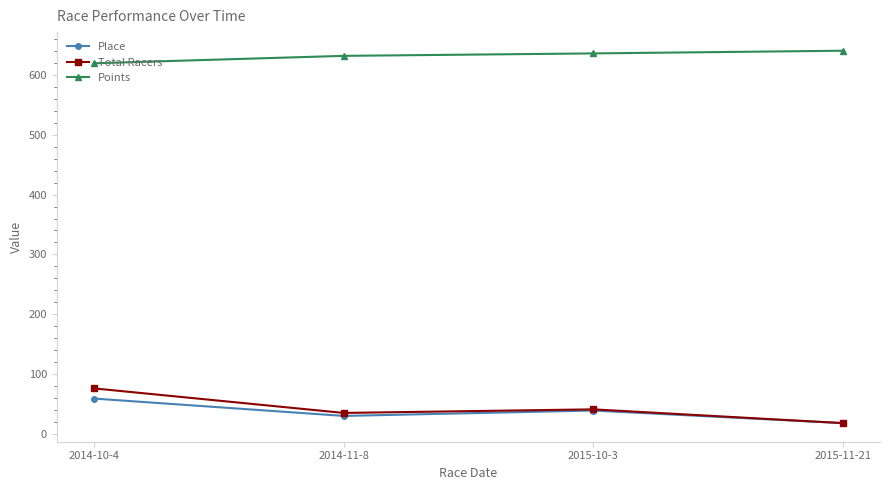

How many values in the Points series exceed 636?

2